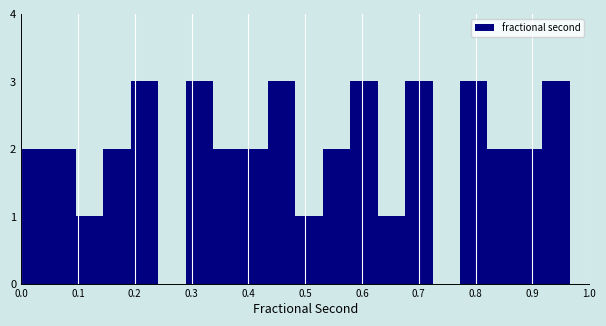

How tall is the bar that spans 0.29 to 0.34 on the x-axis? Neither the bar edges nor the heights are printed on the chart, so give them approximately, as read against the axes.

3